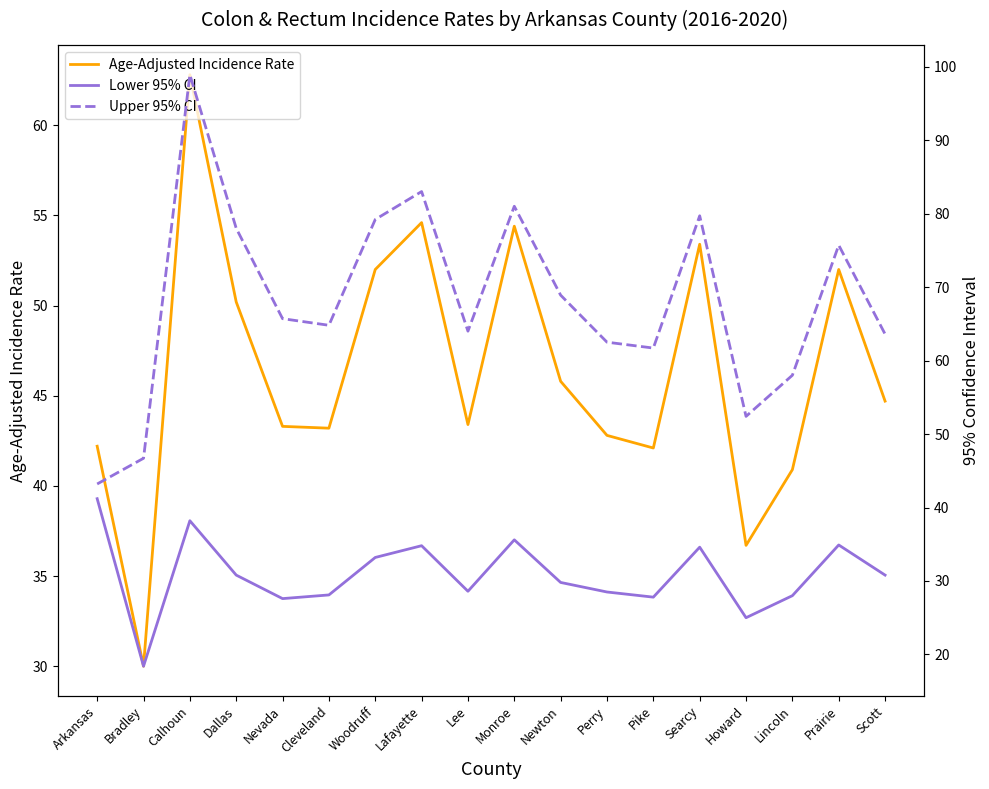

What is the label of the 12th point from the right?

Woodruff